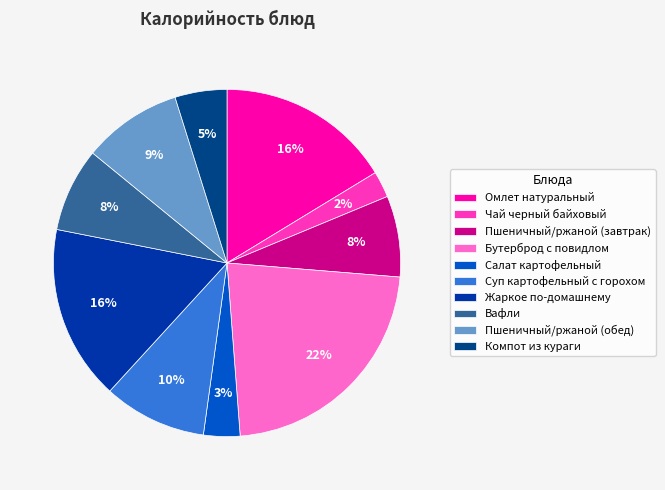

Between Суп картофельный с горохом and Салат картофельный, which is larger?

Суп картофельный с горохом